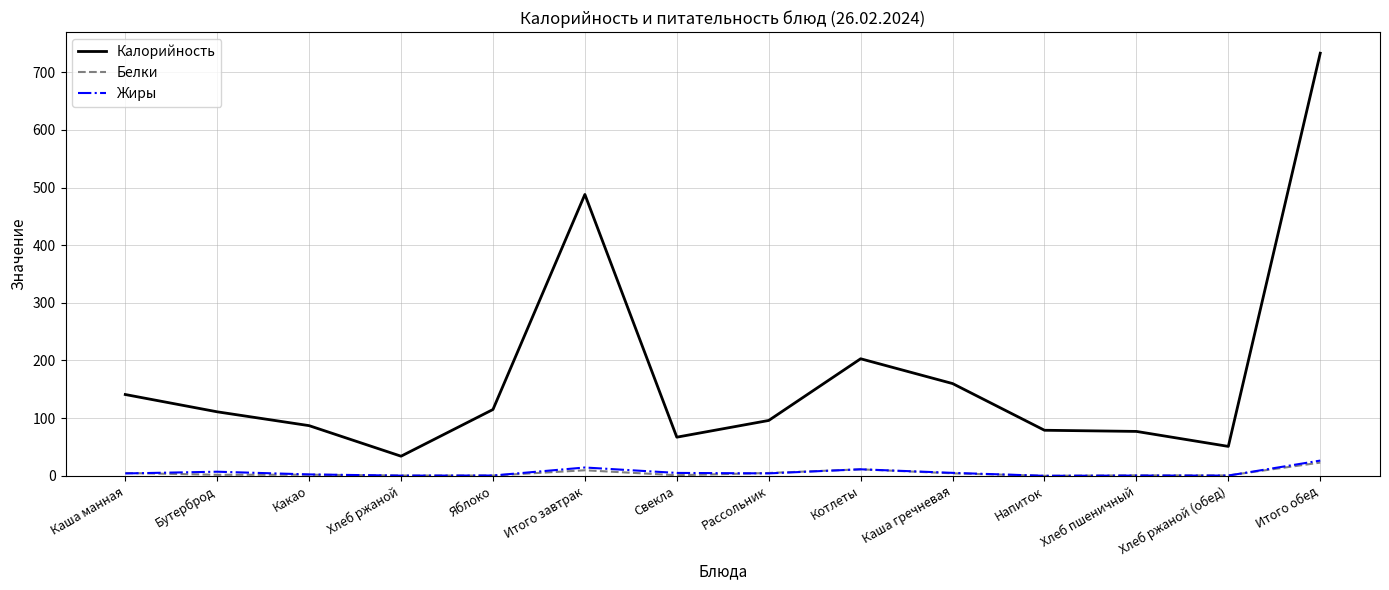

Count the number of data series in this chart.

3